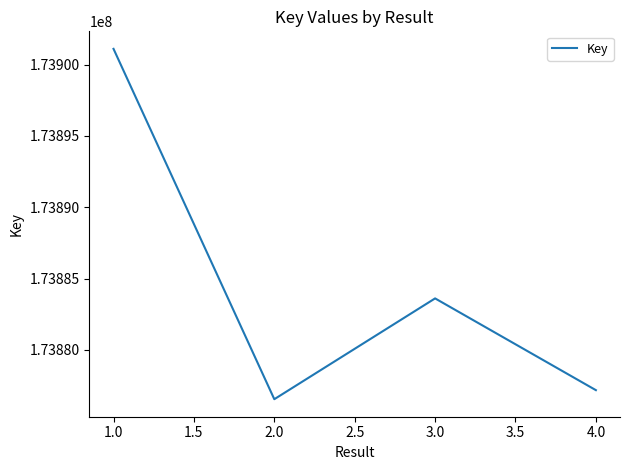

Rank the categories by value from lowest to highest.

2.0, 4.0, 3.0, 1.0